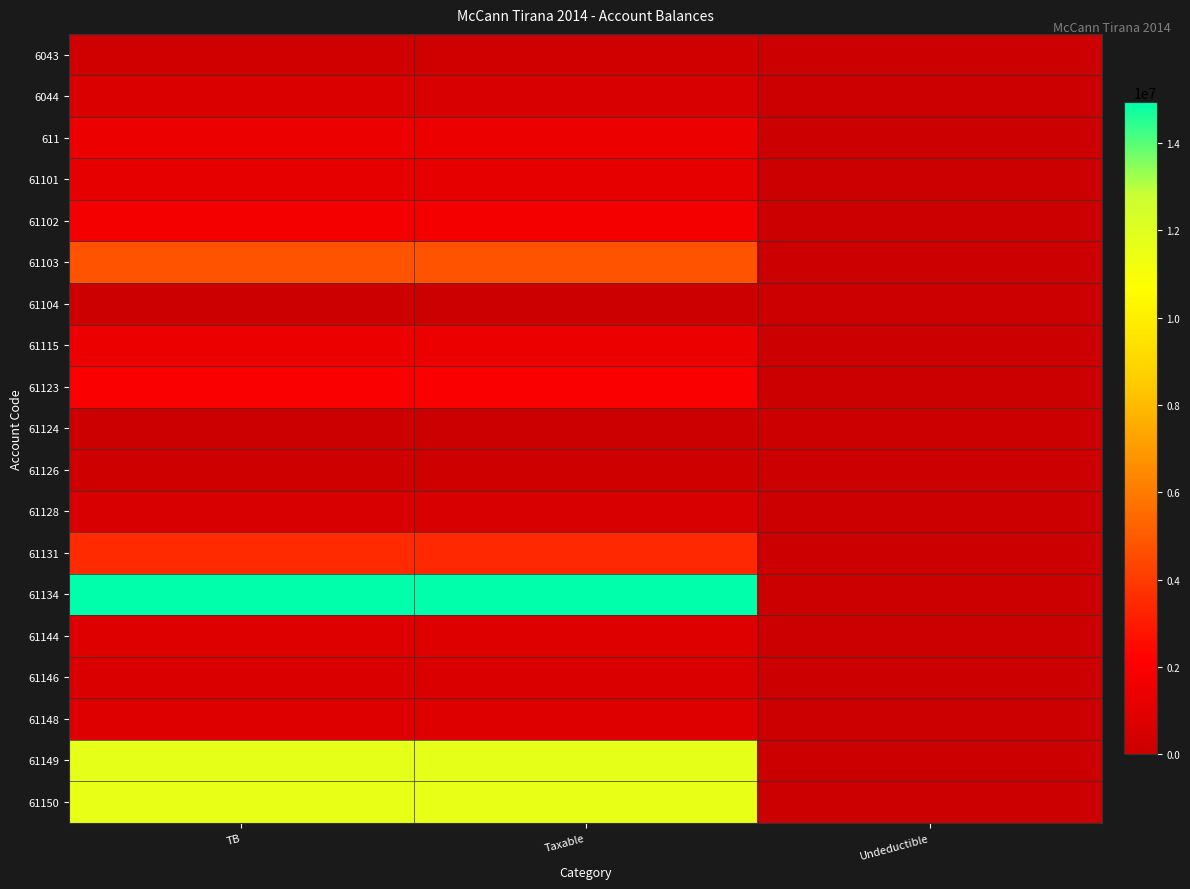

Rank the series at Taxable from lowest to highest value.

61124, 61104, 61126, 6043, 61128, 6044, 61146, 61148, 61144, 61101, 611, 61115, 61102, 61123, 61131, 61103, 61150, 61149, 61134